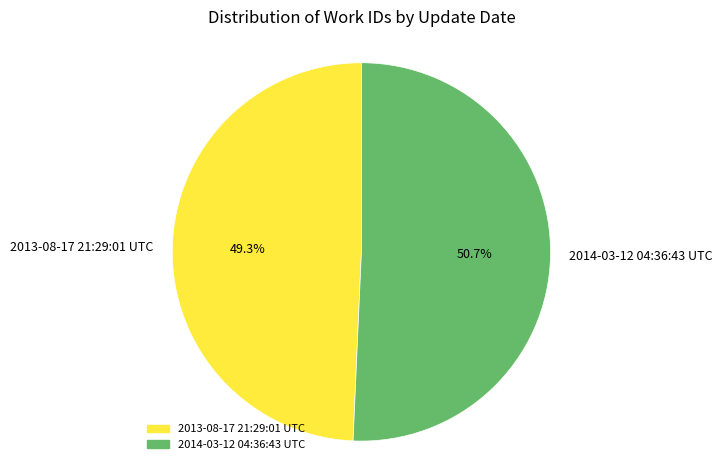

Which has a higher value, 2014-03-12 04:36:43 UTC or 2013-08-17 21:29:01 UTC?

2014-03-12 04:36:43 UTC